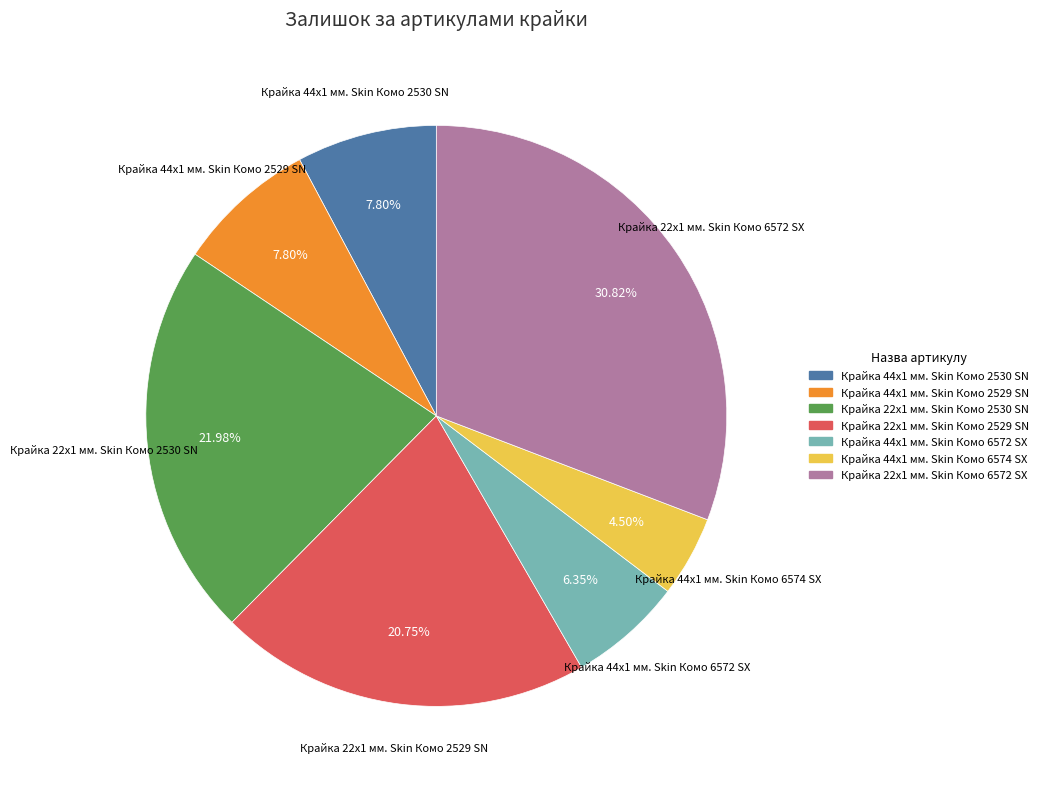

Does Крайка 22x1 мм. Skin Комо 2530 SN account for over 50% of the chart?

No